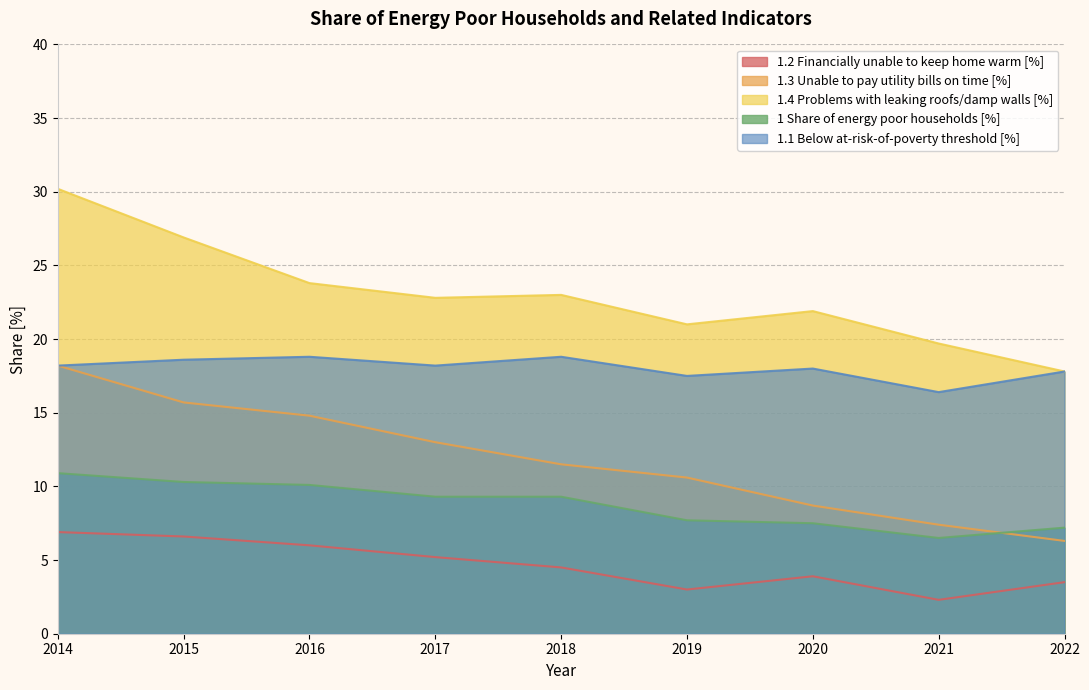

Reading left to right, extract all data points from this chart.

1.2 Financially unable to keep home warm [%]: 2014=6.9	2015=6.6	2016=6.0	2017=5.2	2018=4.5	2019=3.0	2020=3.9	2021=2.3	2022=3.5
1.3 Unable to pay utility bills on time [%]: 2014=18.2	2015=15.7	2016=14.8	2017=13.0	2018=11.5	2019=10.6	2020=8.7	2021=7.4	2022=6.3
1.4 Problems with leaking roofs/damp walls [%]: 2014=30.2	2015=26.9	2016=23.8	2017=22.8	2018=23.0	2019=21.0	2020=21.9	2021=19.7	2022=17.8
1 Share of energy poor households [%]: 2014=10.9	2015=10.3	2016=10.1	2017=9.3	2018=9.3	2019=7.7	2020=7.5	2021=6.5	2022=7.2
1.1 Below at-risk-of-poverty threshold [%]: 2014=18.2	2015=18.6	2016=18.8	2017=18.2	2018=18.8	2019=17.5	2020=18.0	2021=16.4	2022=17.8